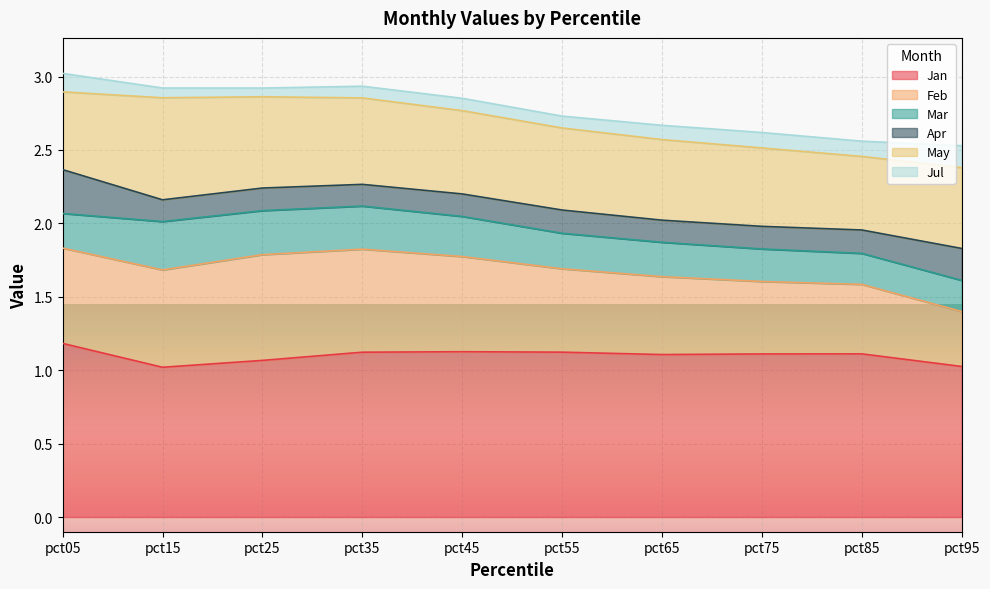

At which category does the chart reach its minimum across all series?

pct25